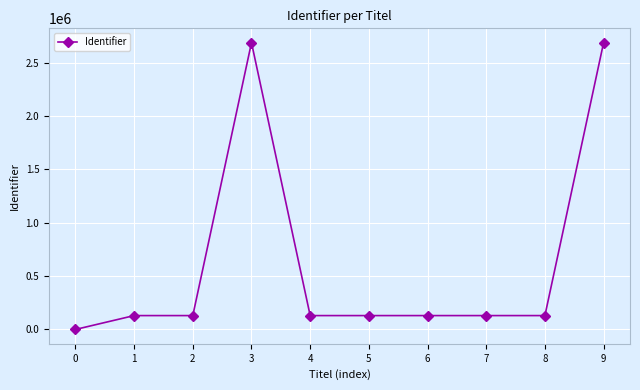

What is the value of the 8th point from the left?

130095